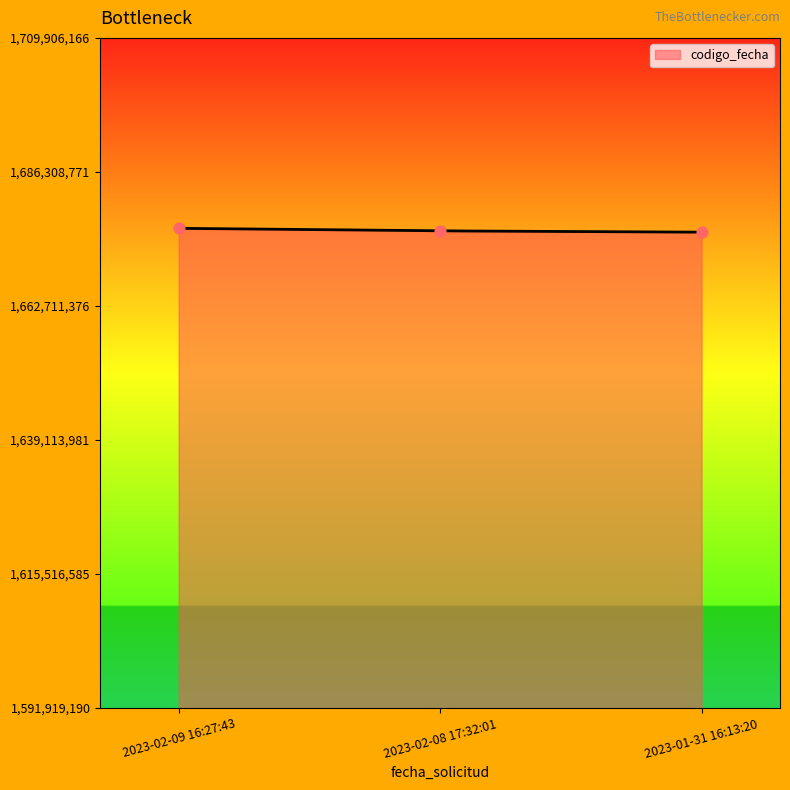

What is the change in value from 2023-02-09 16:27:43 to 2023-01-31 16:13:20?

-674184